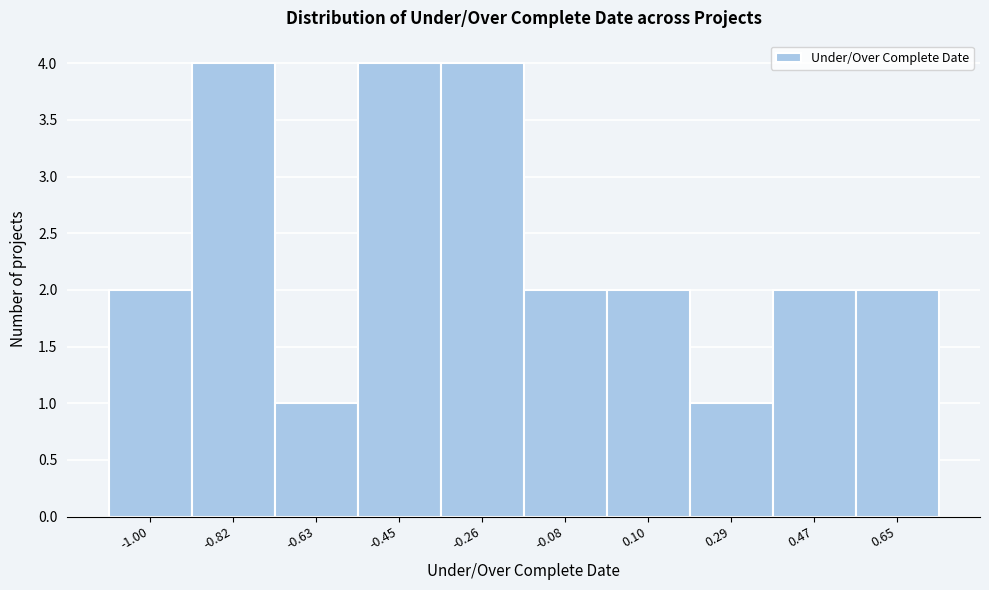

Reading left to right, transcribe all the data shown in this chart.

-1.00=2	-0.82=4	-0.63=1	-0.45=4	-0.26=4	-0.08=2	0.10=2	0.29=1	0.47=2	0.65=2